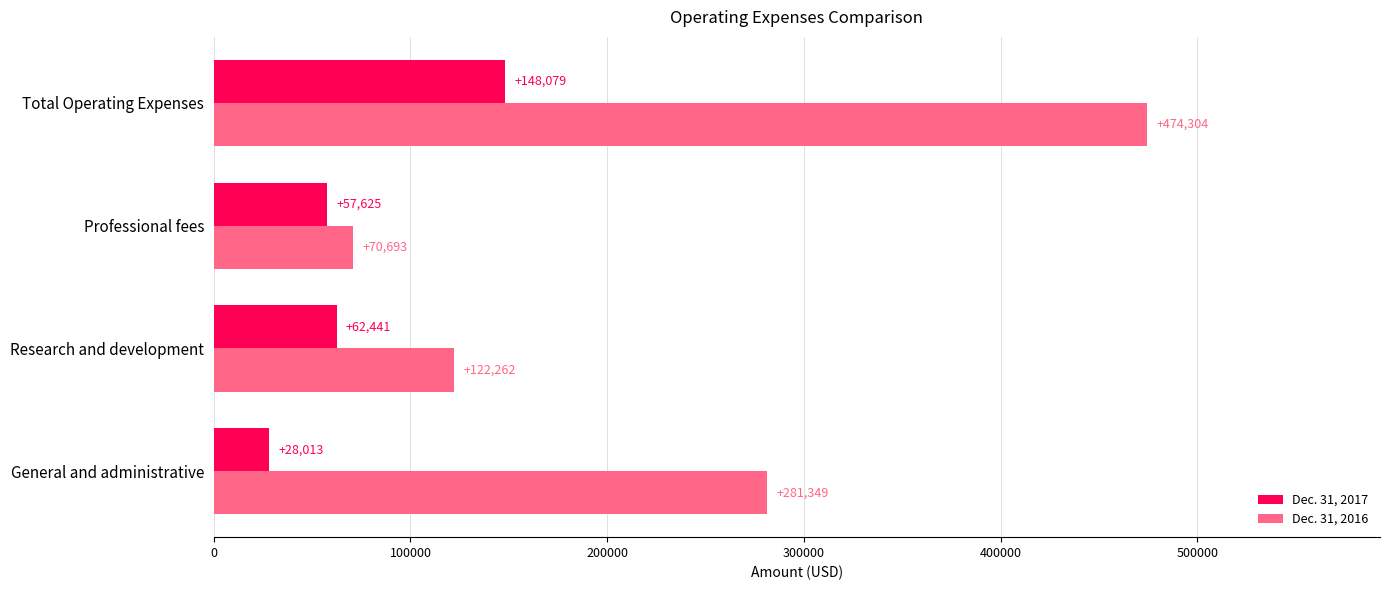

What is the difference between the maximum and second lowest values in the Dec. 31, 2017 series?

90454